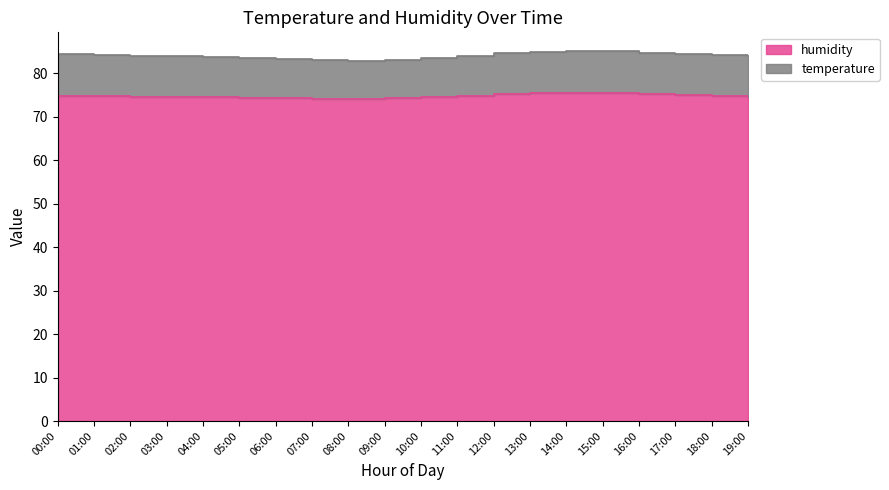

Rank the categories by value from lowest to highest.

08:00, 07:00, 06:00, 09:00, 05:00, 04:00, 03:00, 10:00, 02:00, 19:00, 01:00, 00:00, 11:00, 18:00, 17:00, 12:00, 16:00, 13:00, 15:00, 14:00